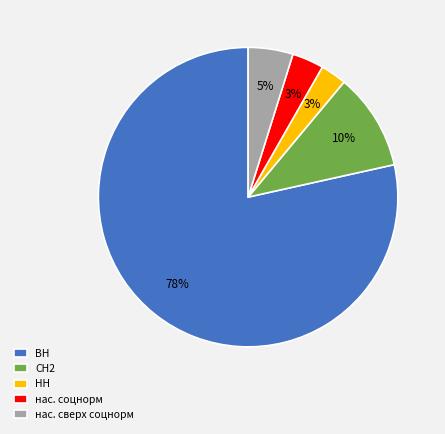

Which slice represents more than half of the pie?

ВН